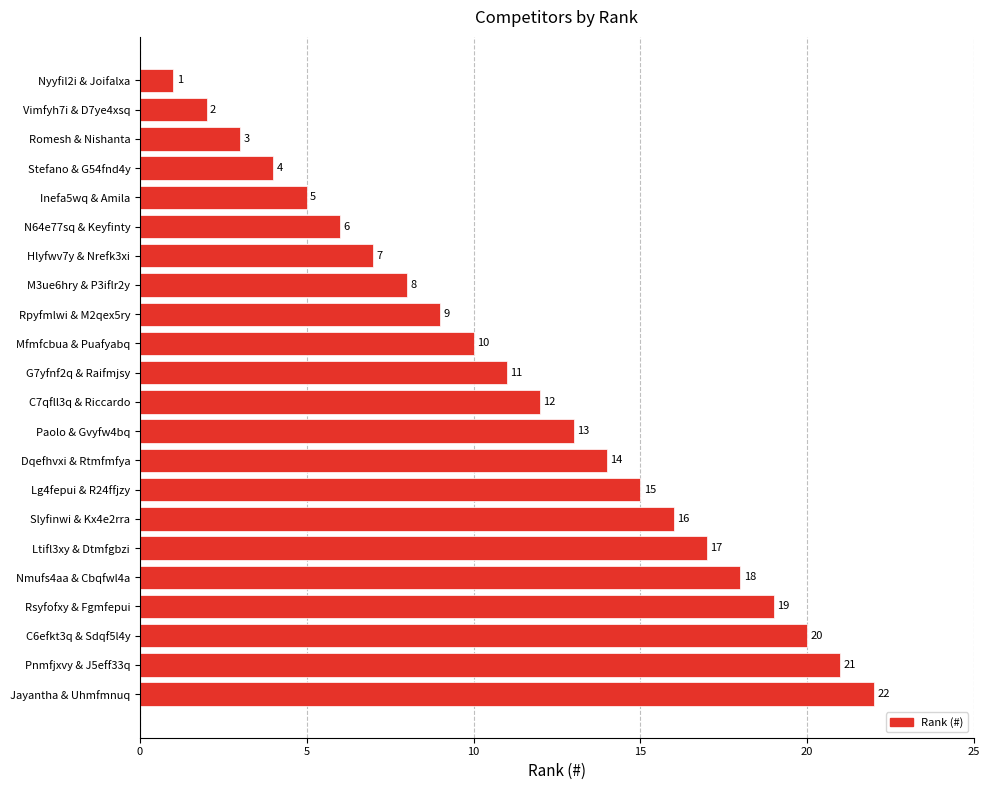

Rank the categories by value from lowest to highest.

Nyyfil2i & Joifalxa, Vimfyh7i & D7ye4xsq, Romesh & Nishanta, Stefano & G54fnd4y, Inefa5wq & Amila, N64e77sq & Keyfinty, Hlyfwv7y & Nrefk3xi, M3ue6hry & P3iflr2y, Rpyfmlwi & M2qex5ry, Mfmfcbua & Puafyabq, G7yfnf2q & Raifmjsy, C7qfll3q & Riccardo, Paolo & Gvyfw4bq, Dqefhvxi & Rtmfmfya, Lg4fepui & R24ffjzy, Slyfinwi & Kx4e2rra, Ltifl3xy & Dtmfgbzi, Nmufs4aa & Cbqfwl4a, Rsyfofxy & Fgmfepui, C6efkt3q & Sdqf5l4y, Pnmfjxvy & J5eff33q, Jayantha & Uhmfmnuq